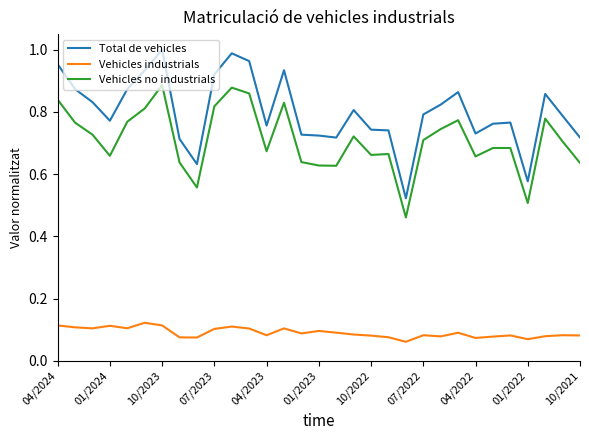

Which series has the largest total across all categories?

Total de vehicles